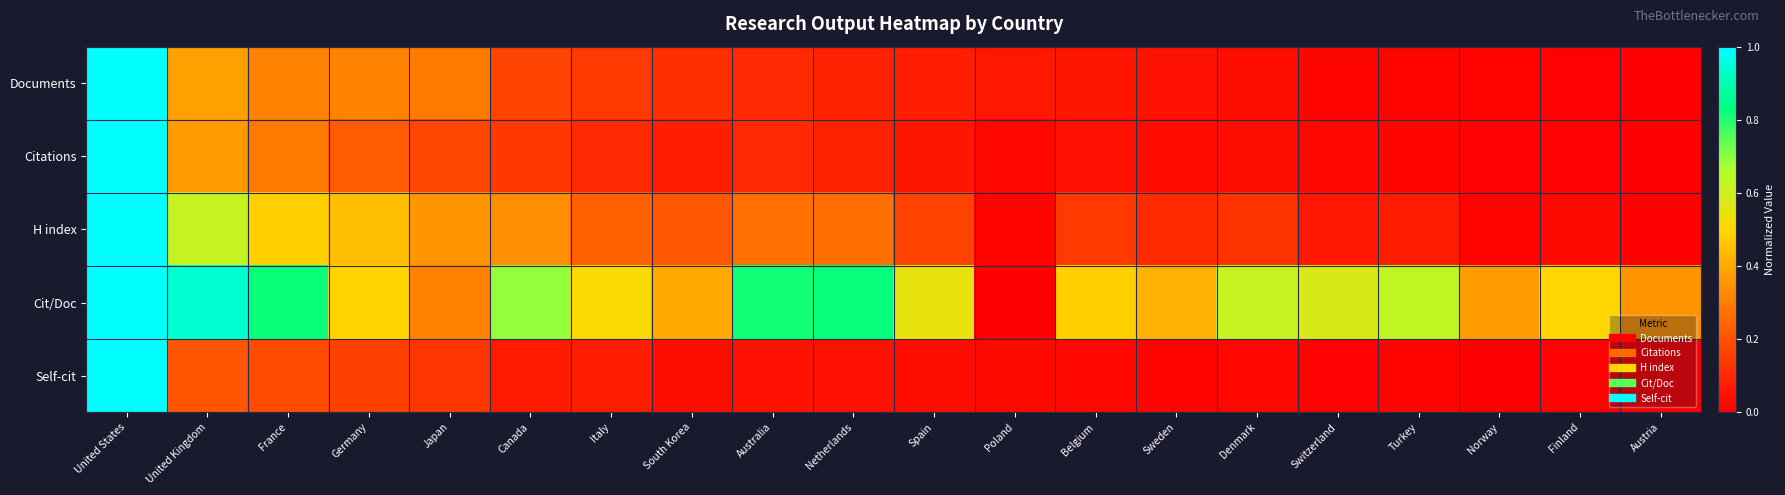

Reading left to right, extract all data points from this chart.

Documents: United States=1.0	United Kingdom=0.4	France=0.3	Germany=0.3	Japan=0.3	Canada=0.2	Italy=0.1	South Korea=0.1	Australia=0.1	Netherlands=0.1	Spain=0.1	Poland=0.1	Belgium=0.1	Sweden=0.0	Denmark=0.0	Switzerland=0.0	Turkey=0.0	Norway=0.0	Finland=0.0	Austria=0.0
Citations: United States=1.0	United Kingdom=0.4	France=0.3	Germany=0.2	Japan=0.2	Canada=0.1	Italy=0.1	South Korea=0.1	Australia=0.1	Netherlands=0.1	Spain=0.1	Poland=0.0	Belgium=0.0	Sweden=0.0	Denmark=0.0	Switzerland=0.0	Turkey=0.0	Norway=0.0	Finland=0.0	Austria=0.0
H index: United States=1.0	United Kingdom=0.6	France=0.5	Germany=0.4	Japan=0.4	Canada=0.3	Italy=0.2	South Korea=0.2	Australia=0.3	Netherlands=0.3	Spain=0.2	Poland=0.0	Belgium=0.1	Sweden=0.1	Denmark=0.1	Switzerland=0.1	Turkey=0.1	Norway=0.0	Finland=0.0	Austria=0.0
Cit/Doc: United States=1.0	United Kingdom=0.9	France=0.8	Germany=0.5	Japan=0.3	Canada=0.7	Italy=0.5	South Korea=0.4	Australia=0.8	Netherlands=0.8	Spain=0.5	Poland=0.0	Belgium=0.5	Sweden=0.4	Denmark=0.6	Switzerland=0.6	Turkey=0.6	Norway=0.4	Finland=0.5	Austria=0.4
Self-cit: United States=1.0	United Kingdom=0.2	France=0.2	Germany=0.2	Japan=0.1	Canada=0.1	Italy=0.1	South Korea=0.0	Australia=0.0	Netherlands=0.0	Spain=0.0	Poland=0.0	Belgium=0.0	Sweden=0.0	Denmark=0.0	Switzerland=0.0	Turkey=0.0	Norway=0.0	Finland=0.0	Austria=0.0